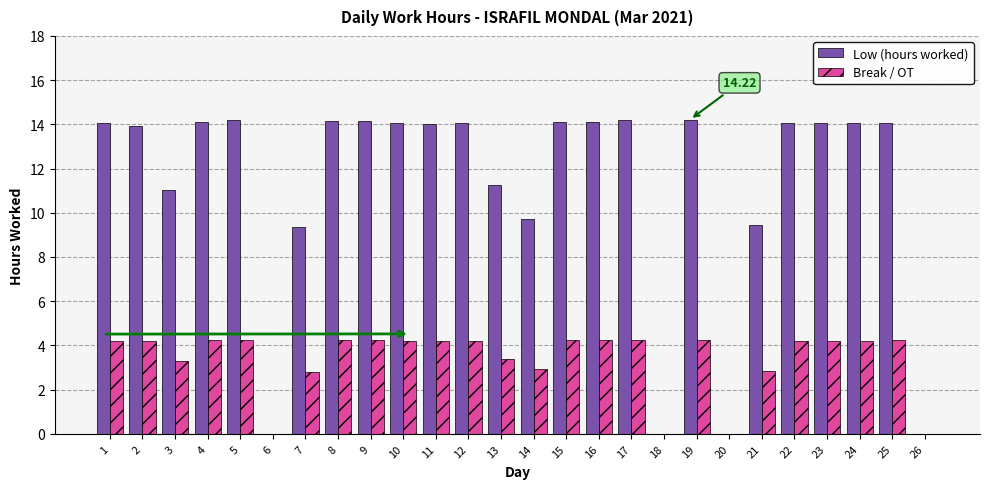

What is the total value across all series at 1?

18.3